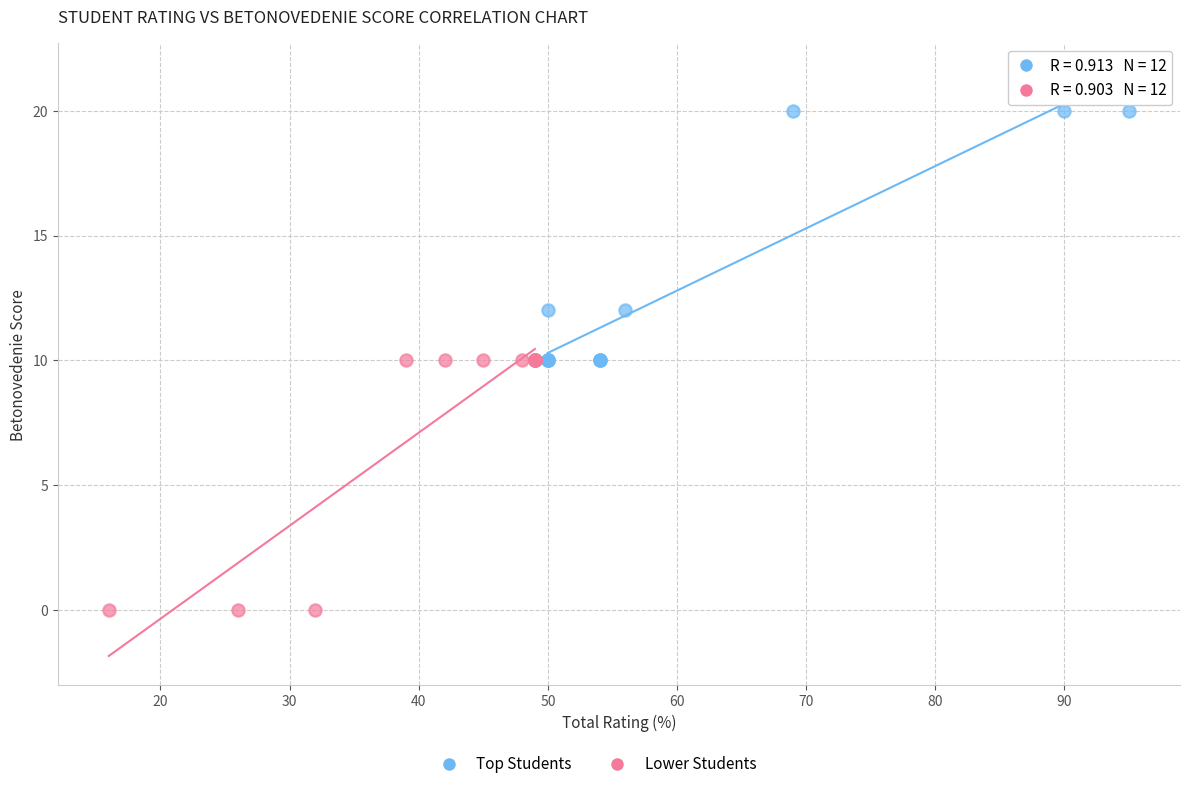

Which series contains the lowest Y value?

Lower Students